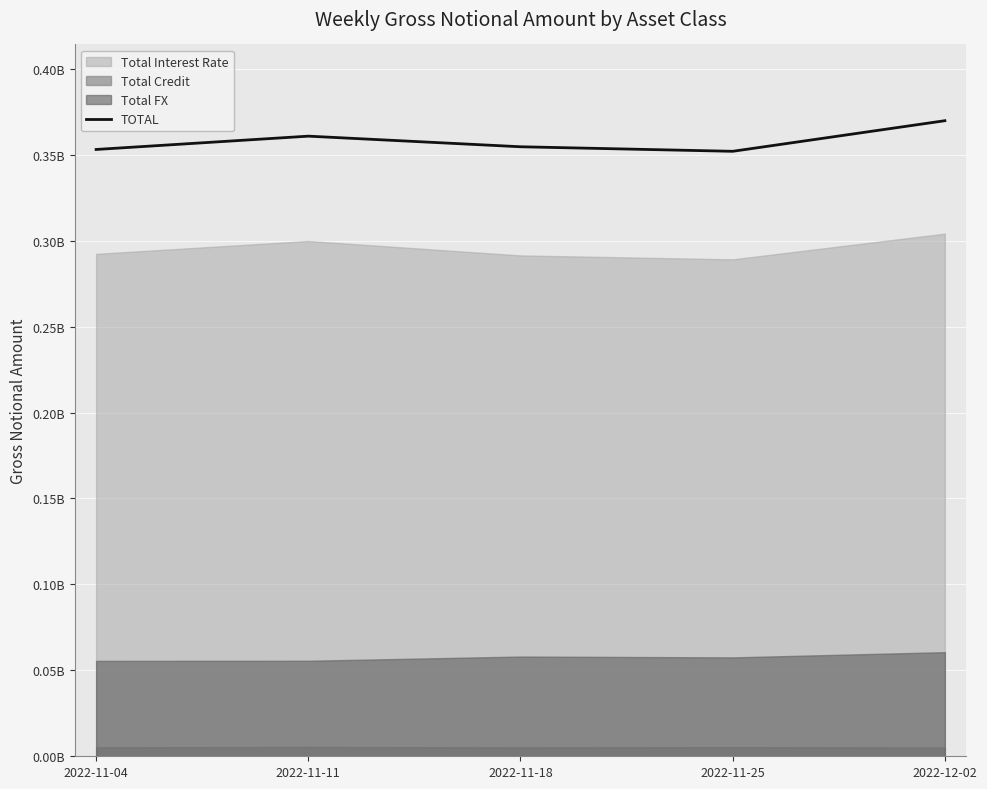

What position from the right is 2022-11-25?

2